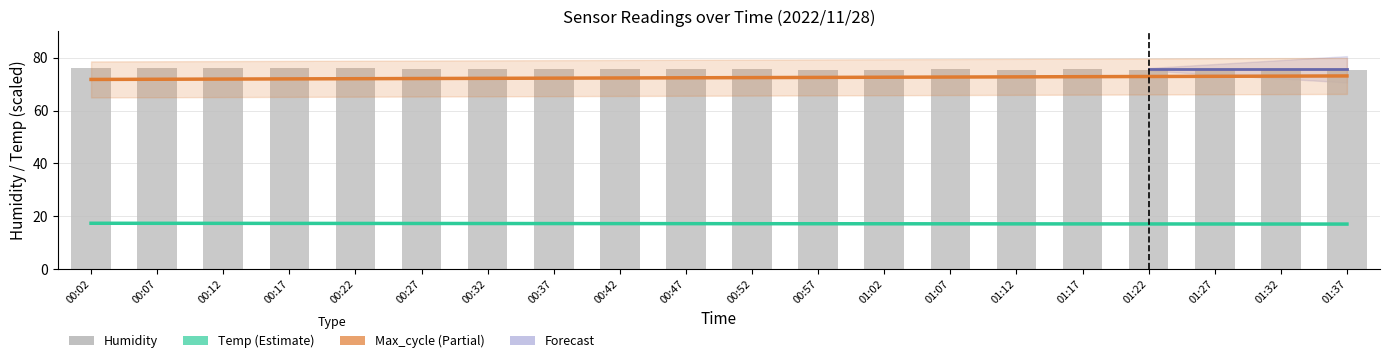

What is the sum of all Max_cycle (Partial) values?

1448.5